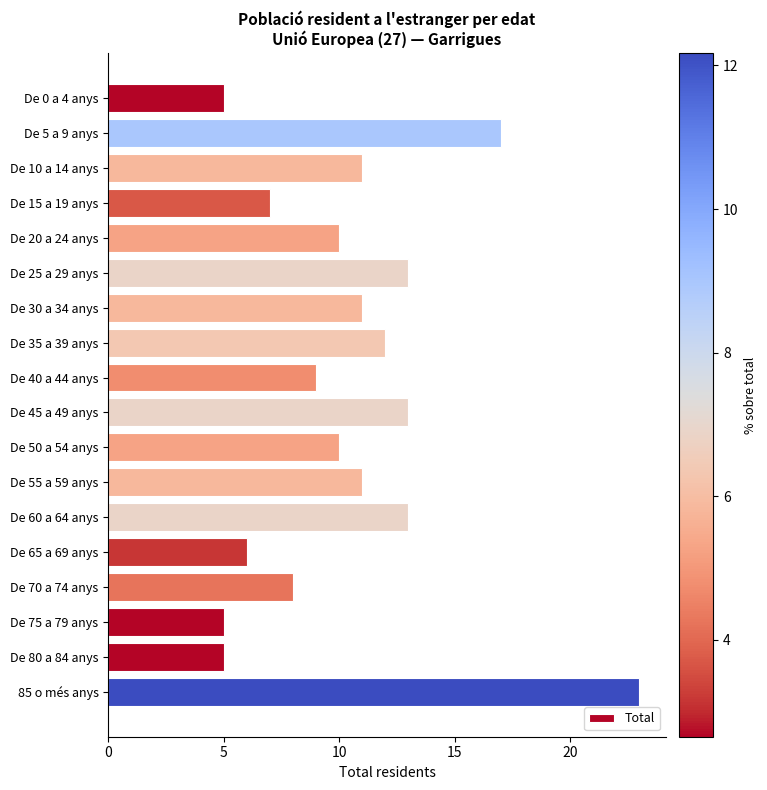

Which label corresponds to the largest value in the chart?

85 o més anys